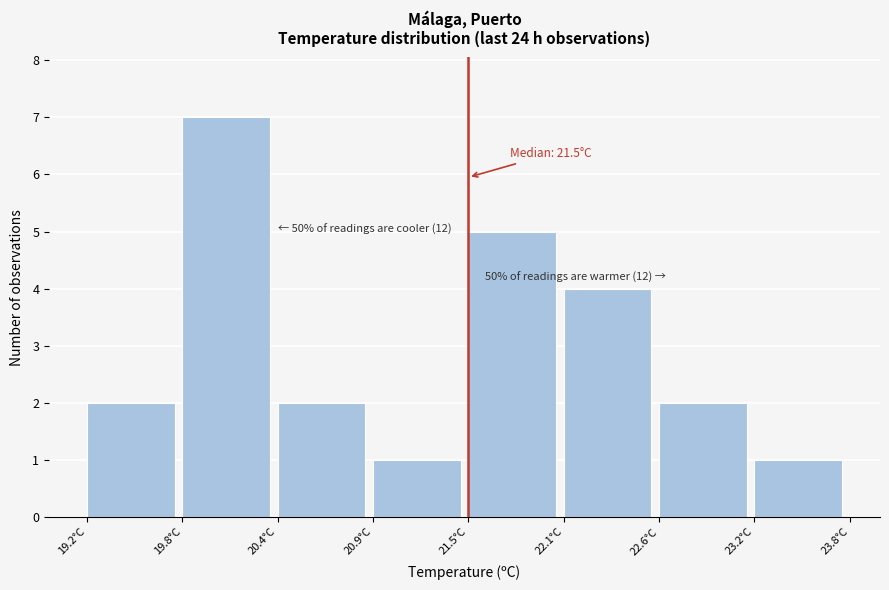

Which range on the x-axis has the tallest bar?

19.8 to 20.4